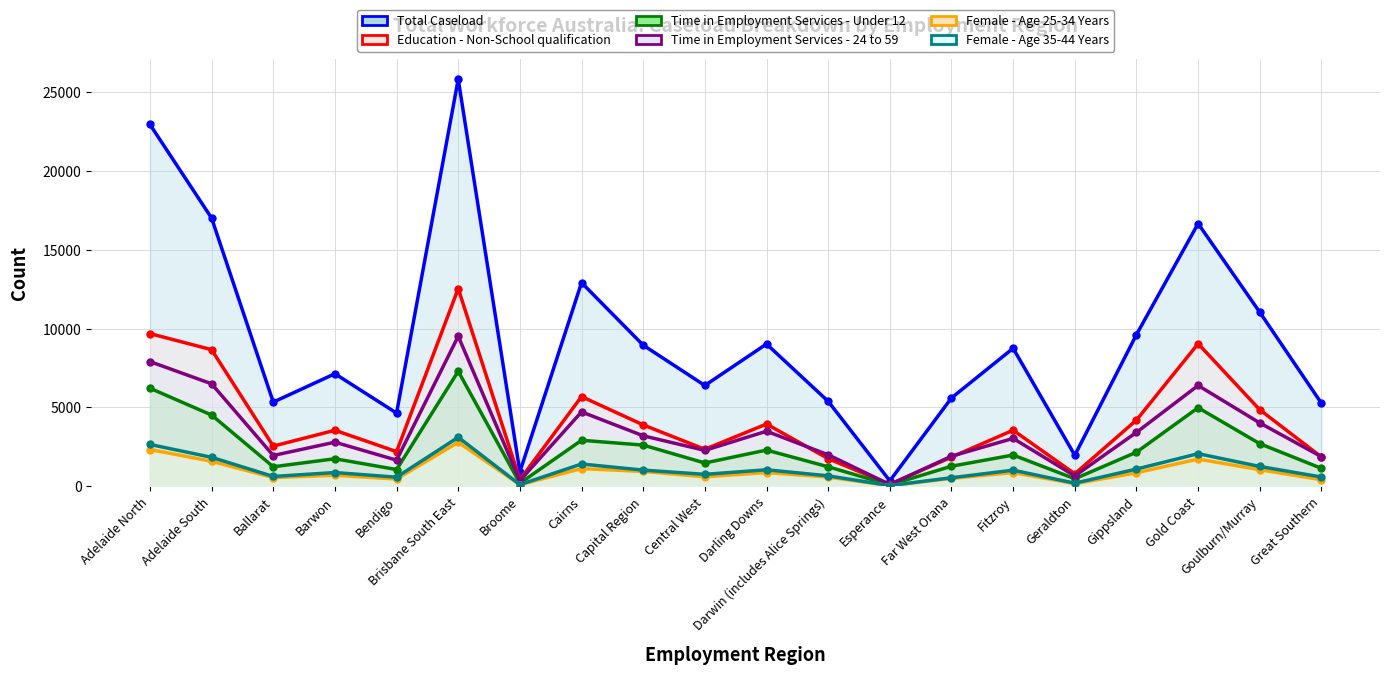

What is the total value across all series at Great Southern?

11130